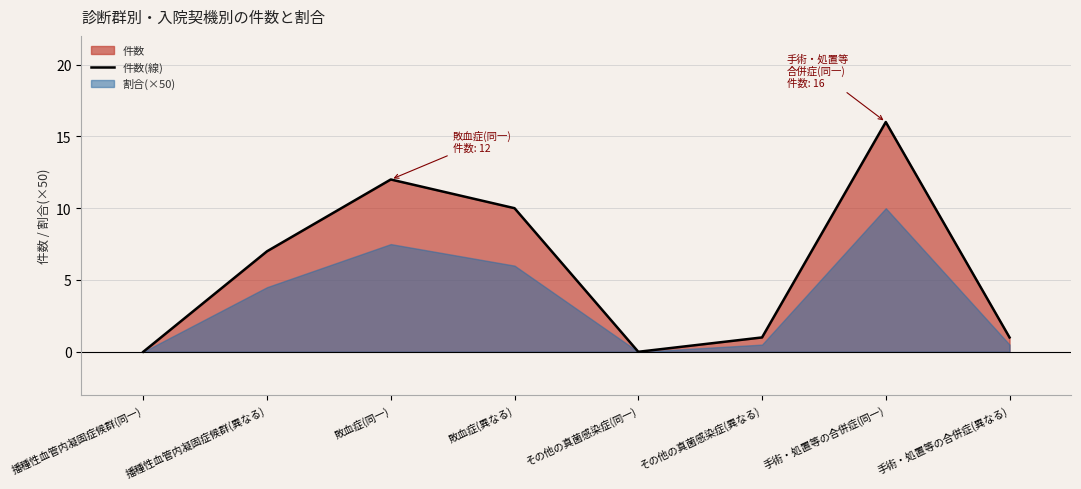

What is the approximate value at 手術・処置等の合併症(同一), to the nearest 10?

20